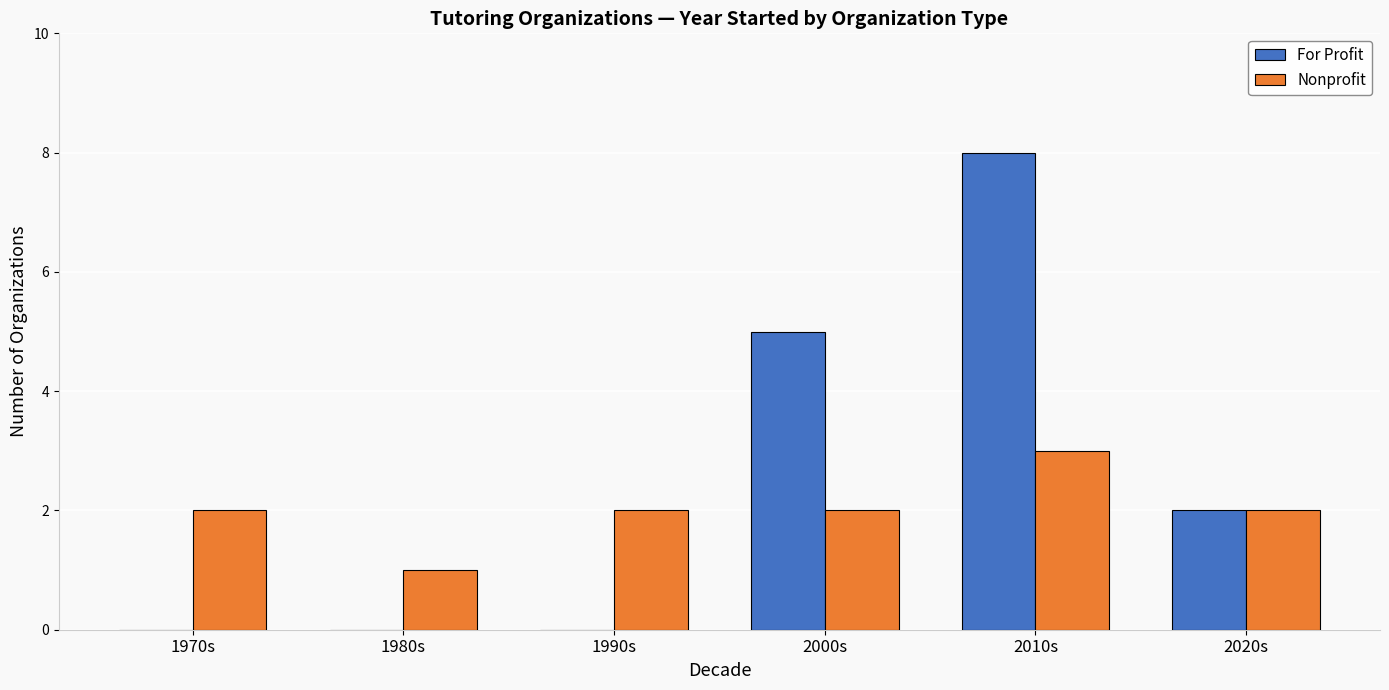

Reading right to left, transcribe all the data shown in this chart.

For Profit: 2	8	5	0	0	0
Nonprofit: 2	3	2	2	1	2